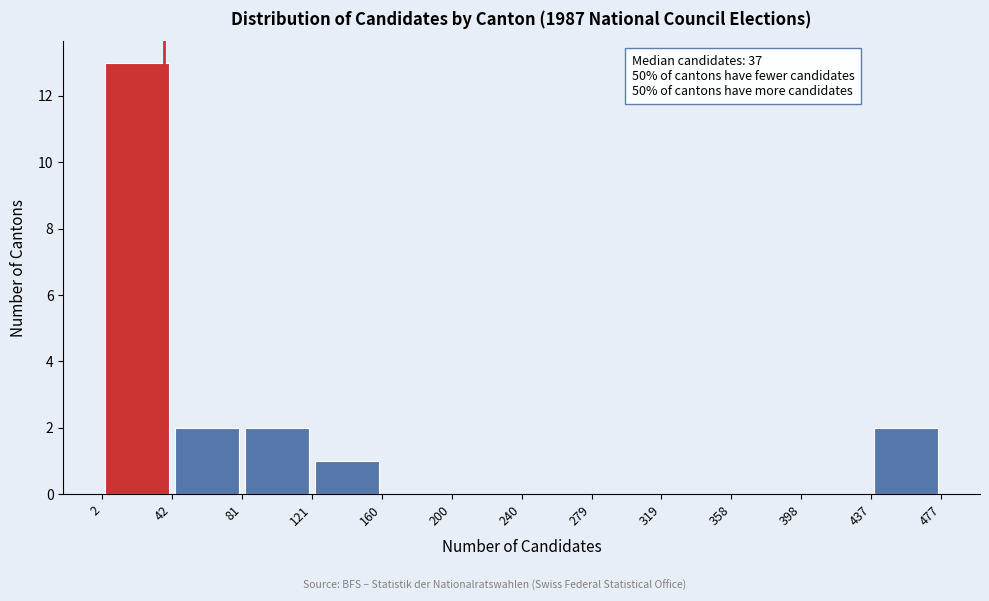

Over which range of the x-axis is the bar tallest?

2 to 42